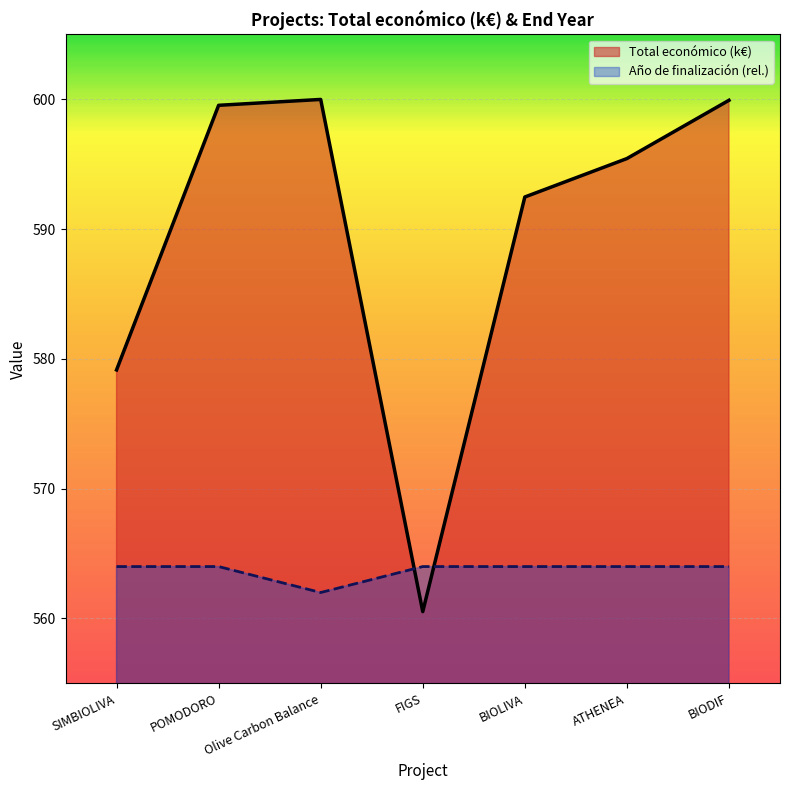

What is the label of the 2nd point from the right?

ATHENEA